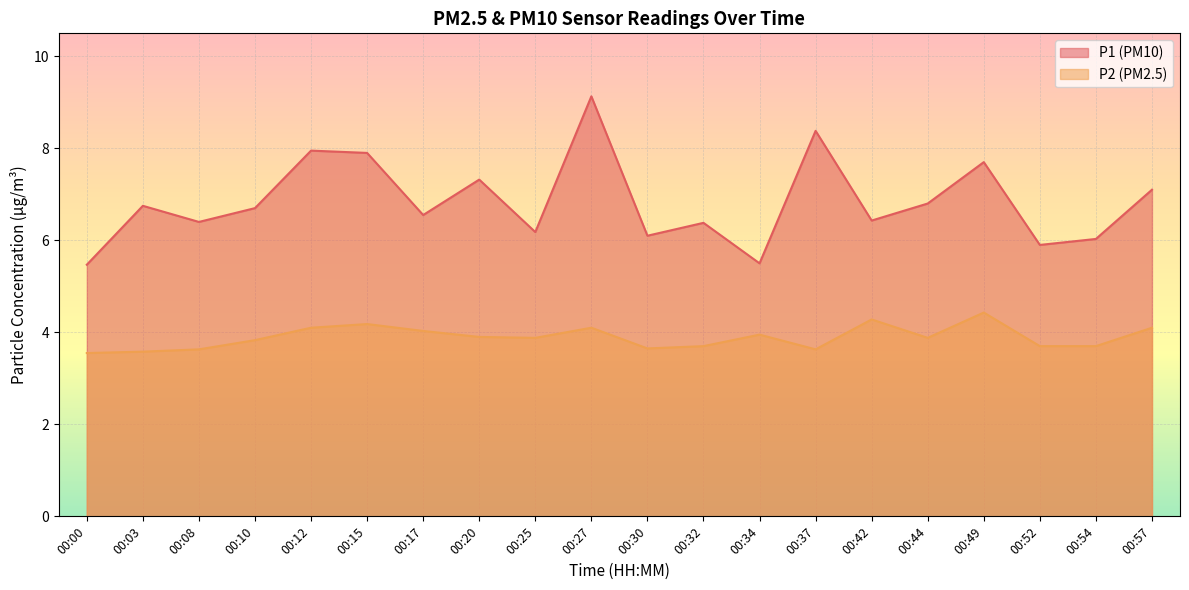

What is the value of the P2 point at the 12th from the left?

3.7